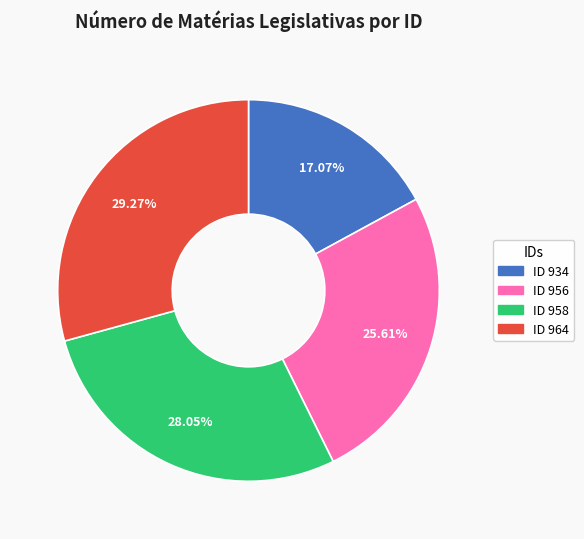

Which category has the smallest portion of the pie?

ID 934